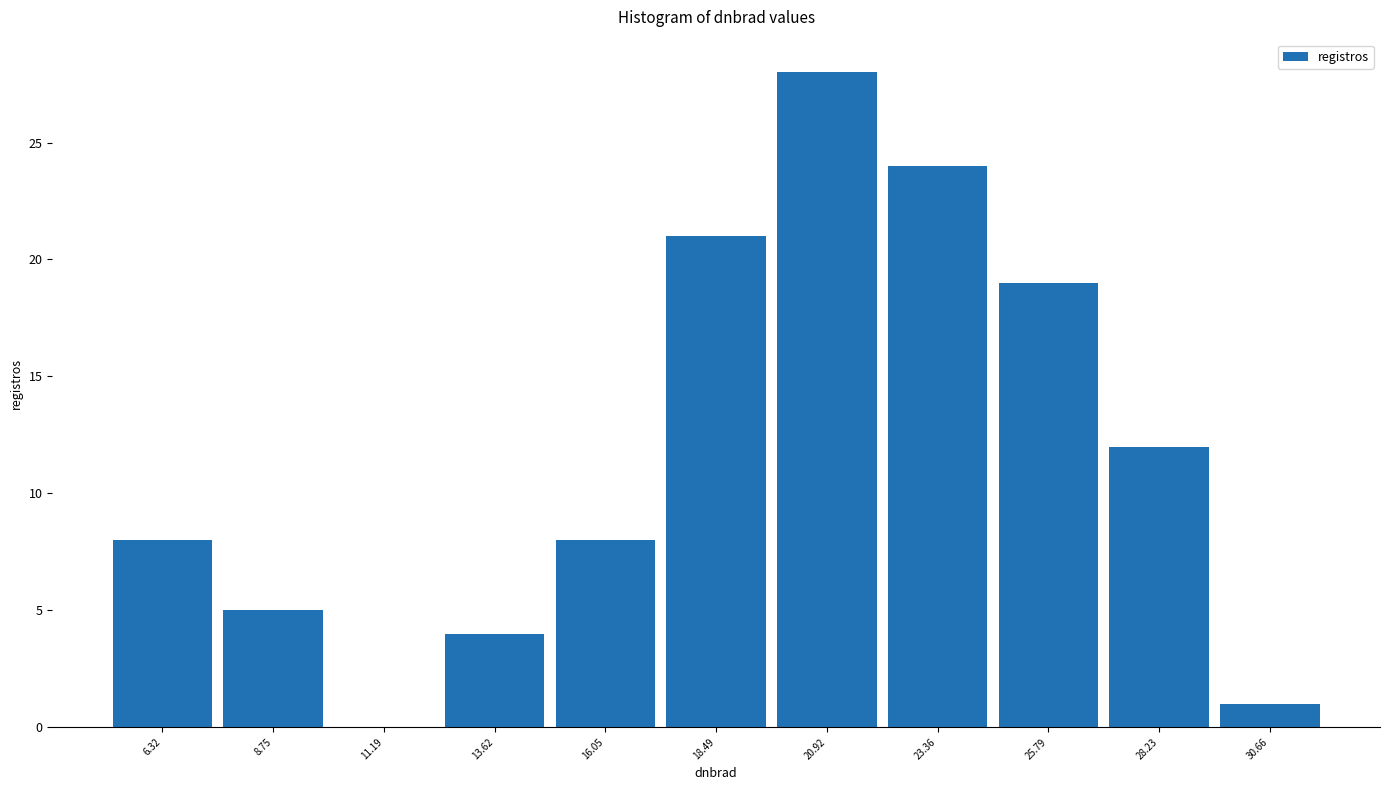

Over which range of the x-axis is the bar tallest?

19.5 to 22.0